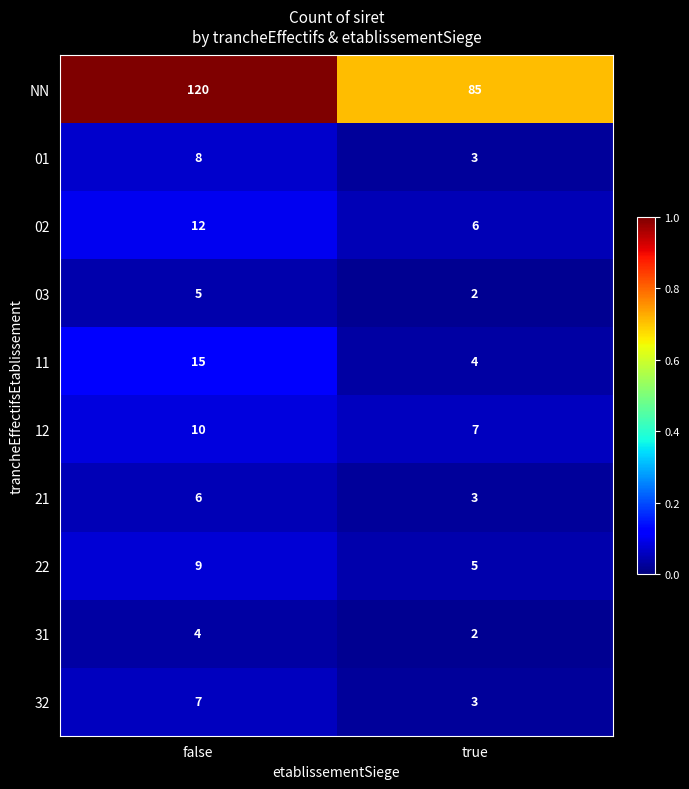

Which category has the highest value across all series?

false